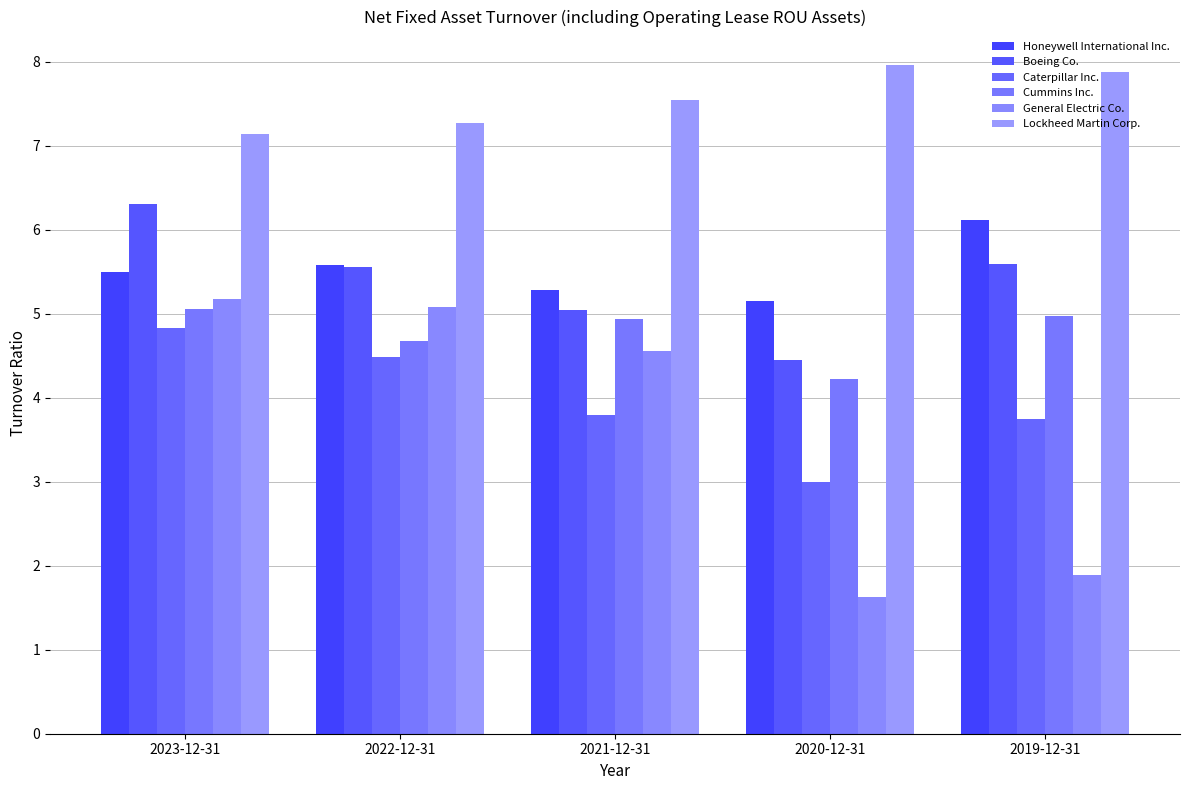

What is the label of the 5th bar from the left?

2019-12-31